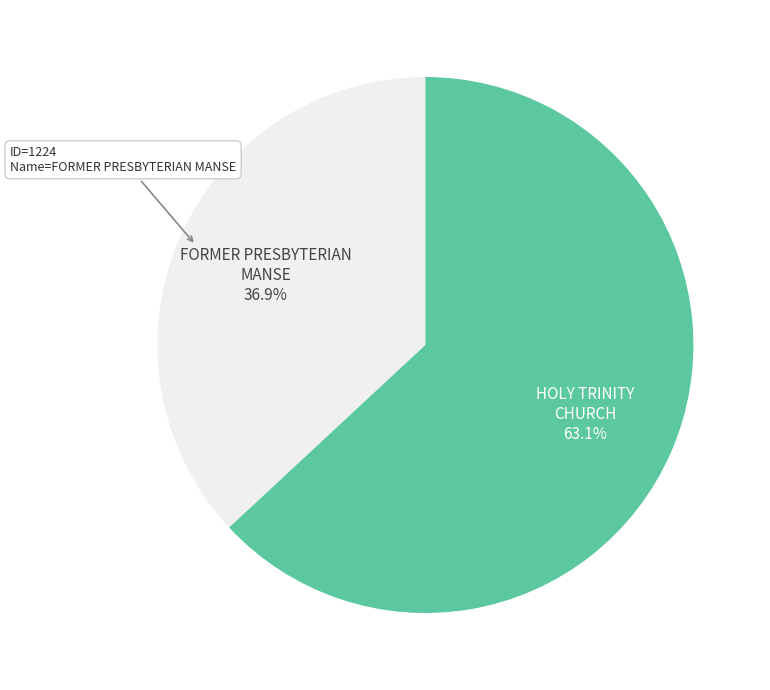

Is there a majority slice in this chart?

Yes